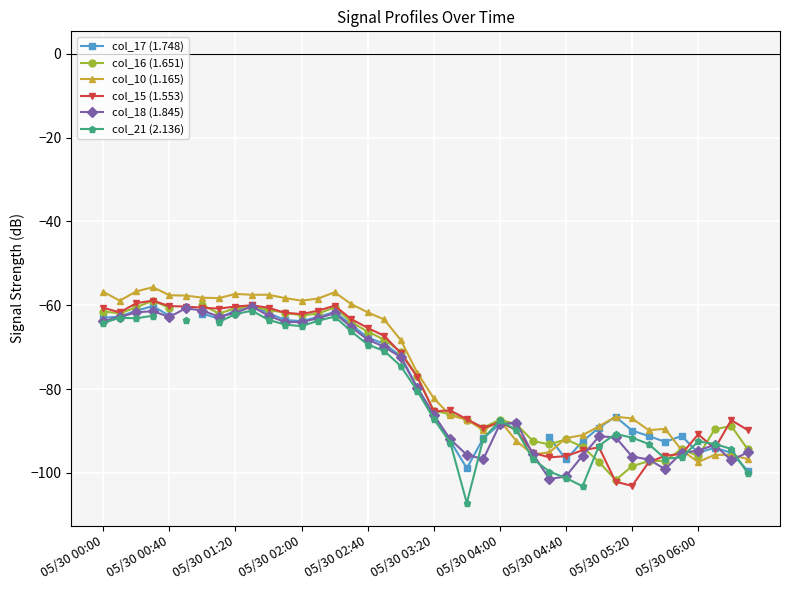

What is the difference between the col_16 (1.651) values at 10 and 38?

27.7